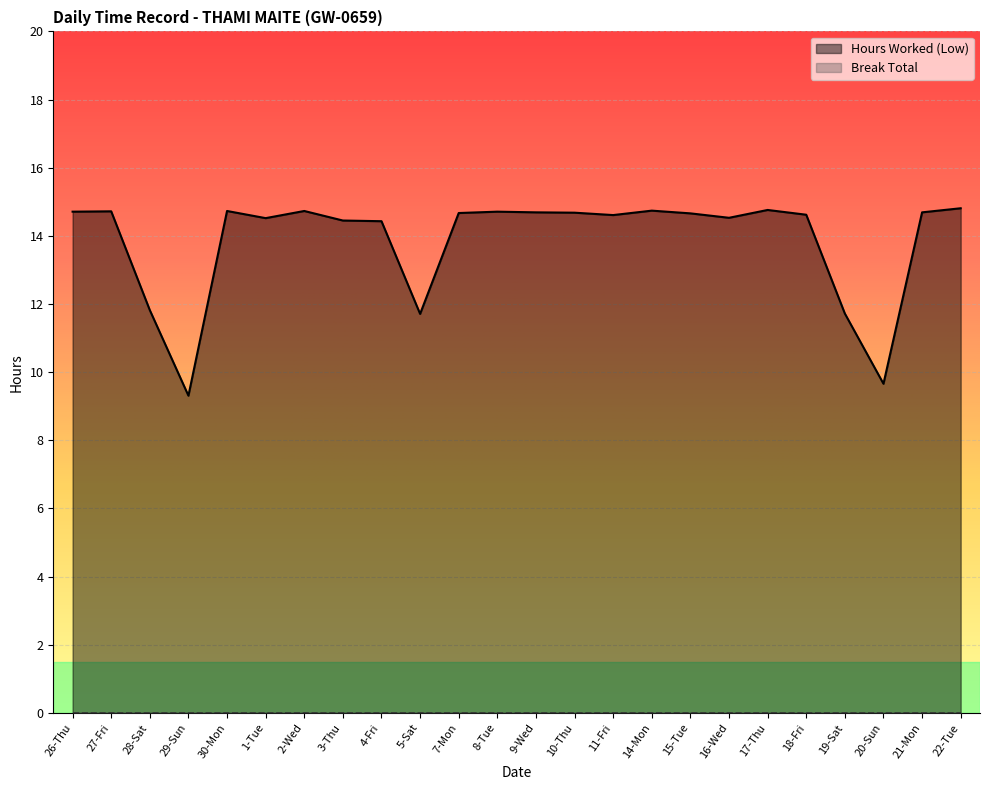

Where is the first local minimum?

29-Sun